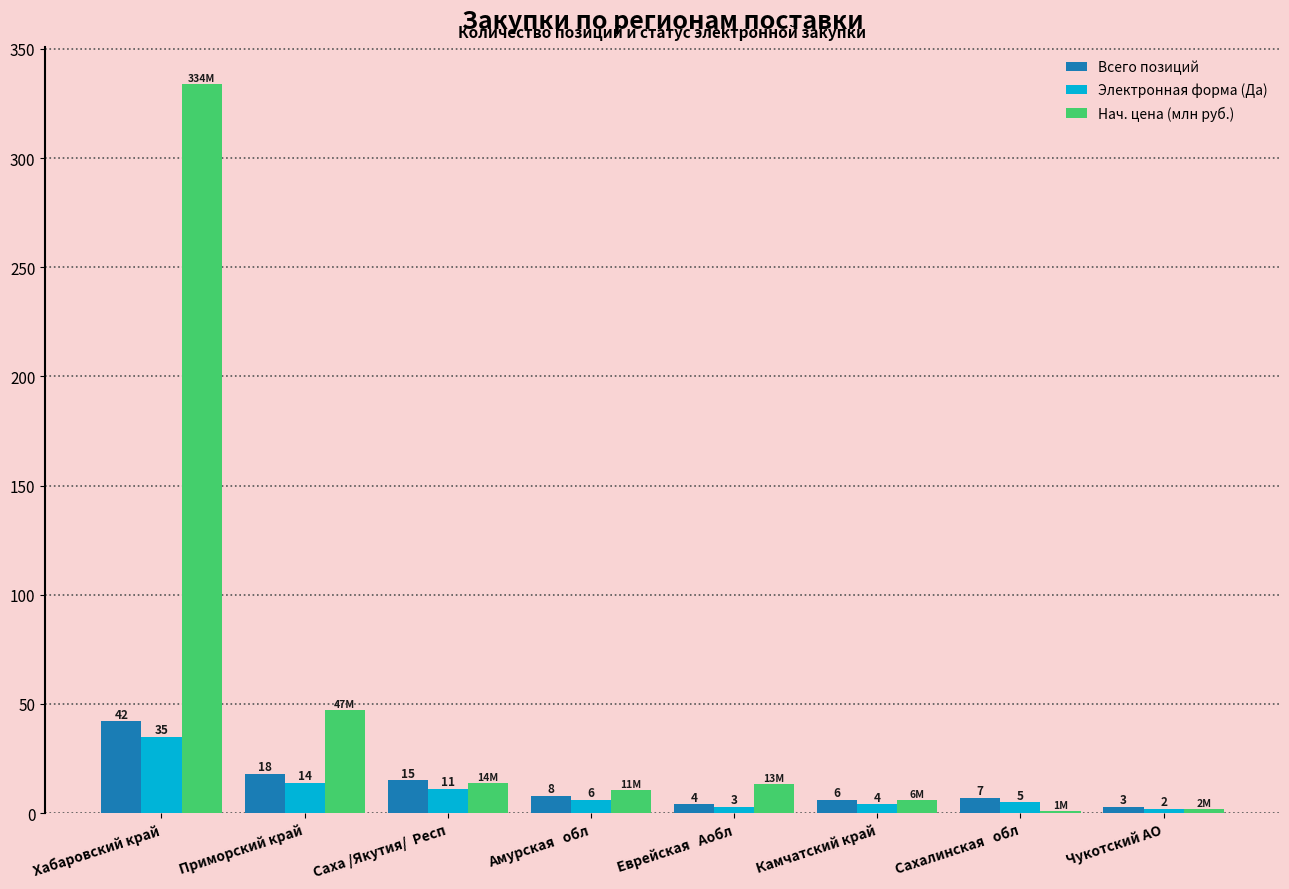

Which series has the largest range (max minus min)?

Нач. цена (млн руб.)